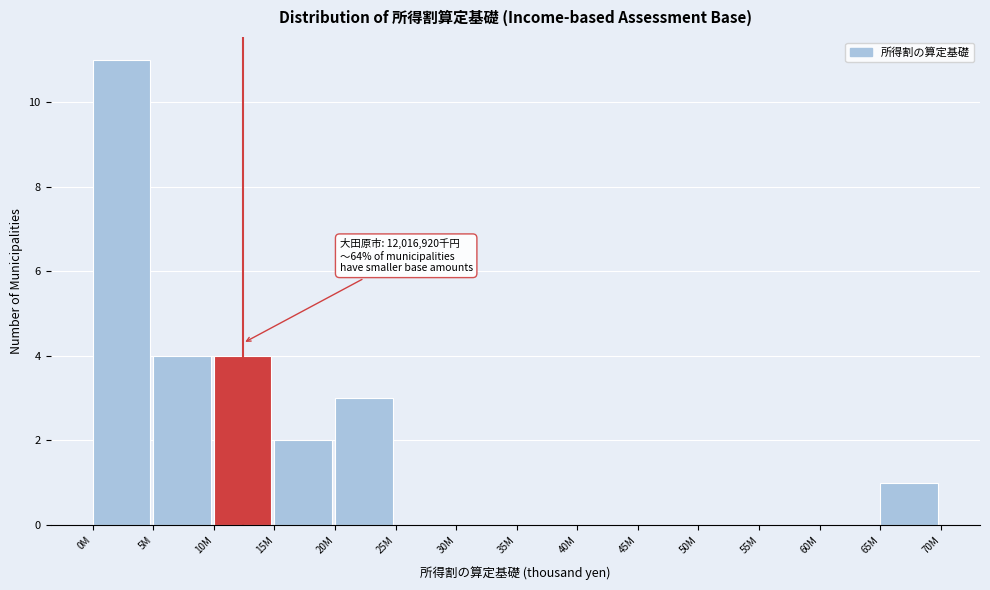

Reading left to right, extract all data points from this chart.

0M=11	5M=4	10M=4	15M=2	20M=3	25M=0	30M=0	35M=0	40M=0	45M=0	50M=0	55M=0	60M=0	65M=1